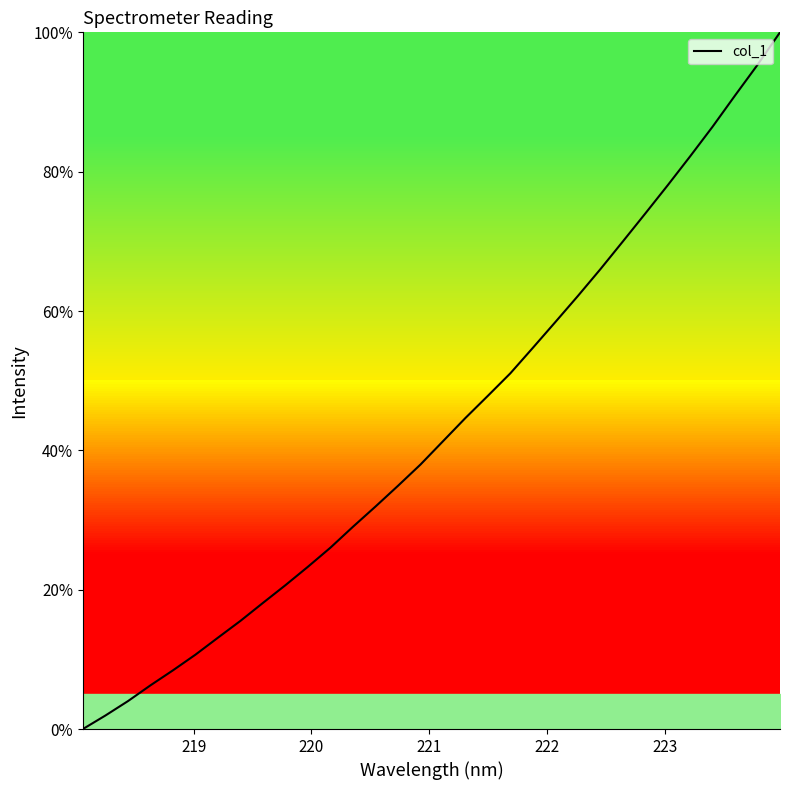

What is the difference between the maximum and minimum values?

100.0